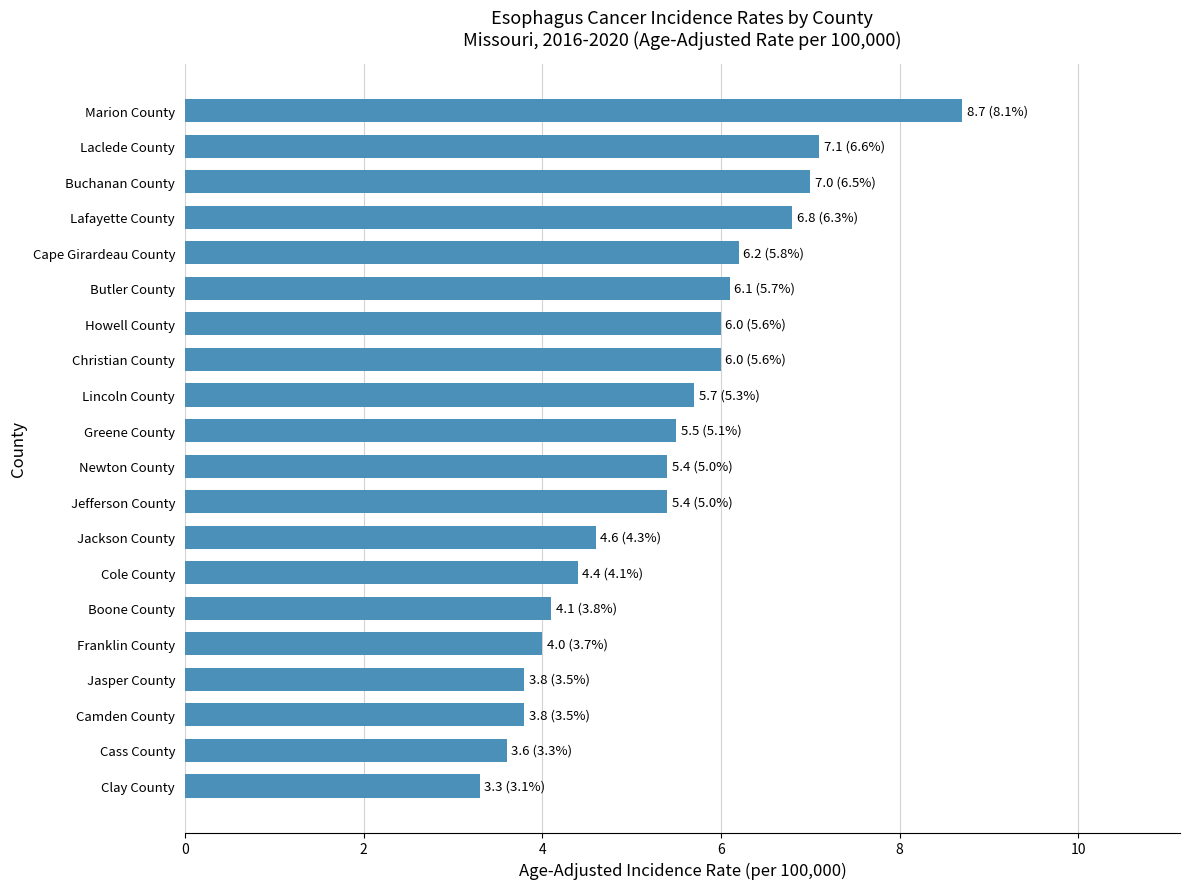

Reading bottom to top, transcribe all the data shown in this chart.

3.3	3.6	3.8	3.8	4.0	4.1	4.4	4.6	5.4	5.4	5.5	5.7	6.0	6.0	6.1	6.2	6.8	7.0	7.1	8.7